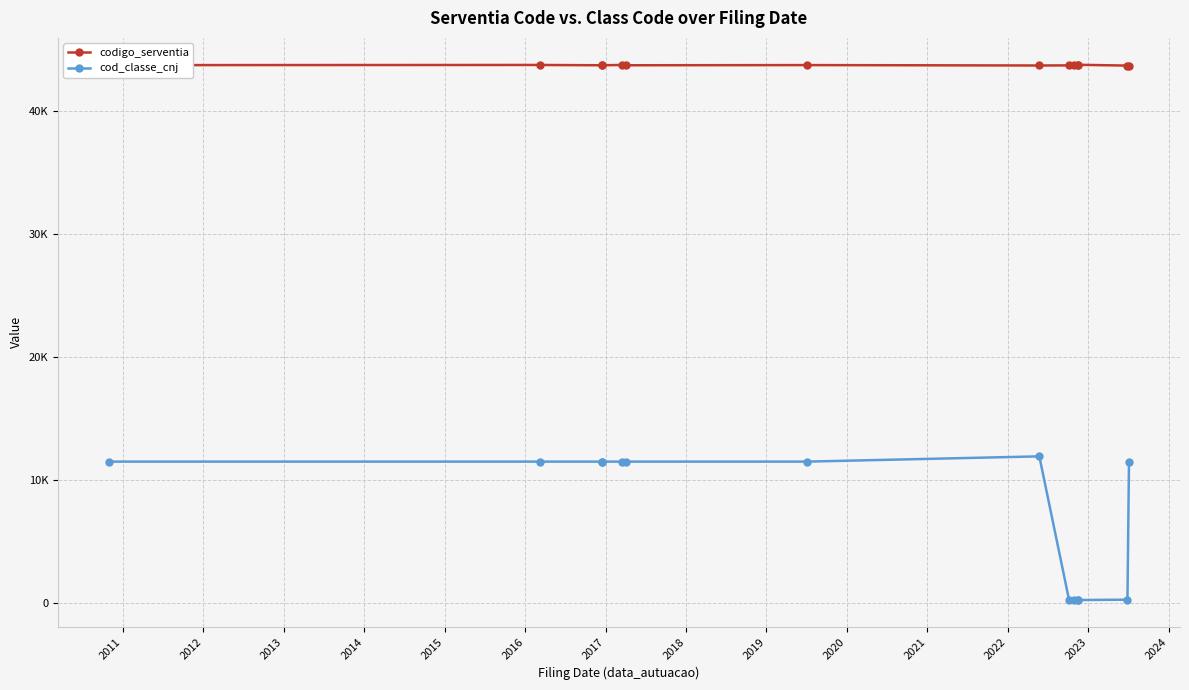

What is the highest value of the codigo_serventia series?

43792